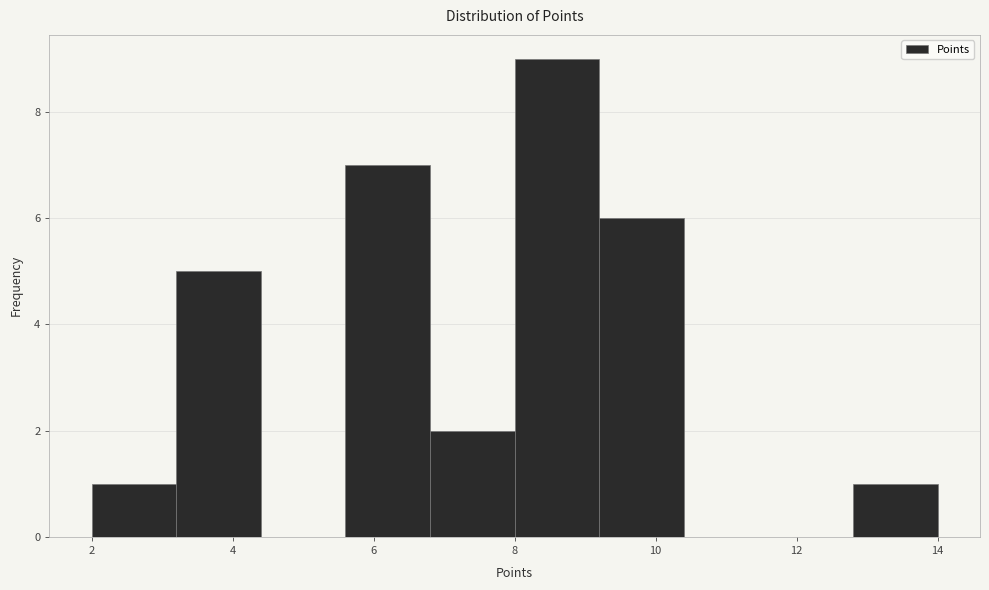

Reading left to right, list every bar in this chart as the range it spans on the x-axis followed by its height. The values are not printed on the chart, so give them approximately, as read against the axis.

2.0 to 3.2: 1
3.2 to 4.4: 5
4.4 to 5.6: 0
5.6 to 6.8: 7
6.8 to 8.0: 2
8.0 to 9.2: 9
9.2 to 10.4: 6
10.4 to 11.6: 0
11.6 to 12.8: 0
12.8 to 14.0: 1